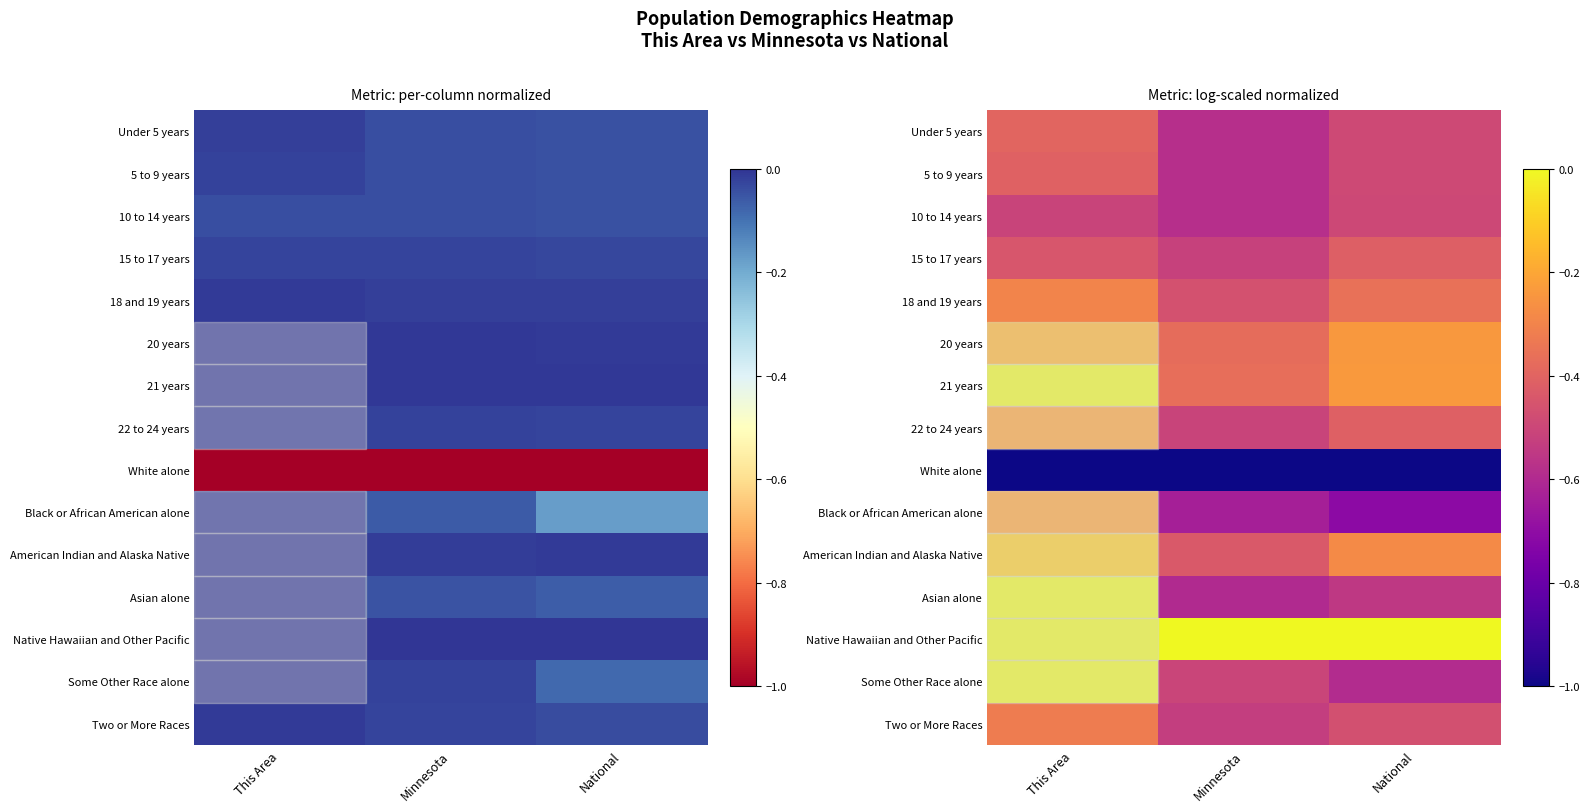

True or false: 15 to 17 years has a value of -0.4 at National.

True